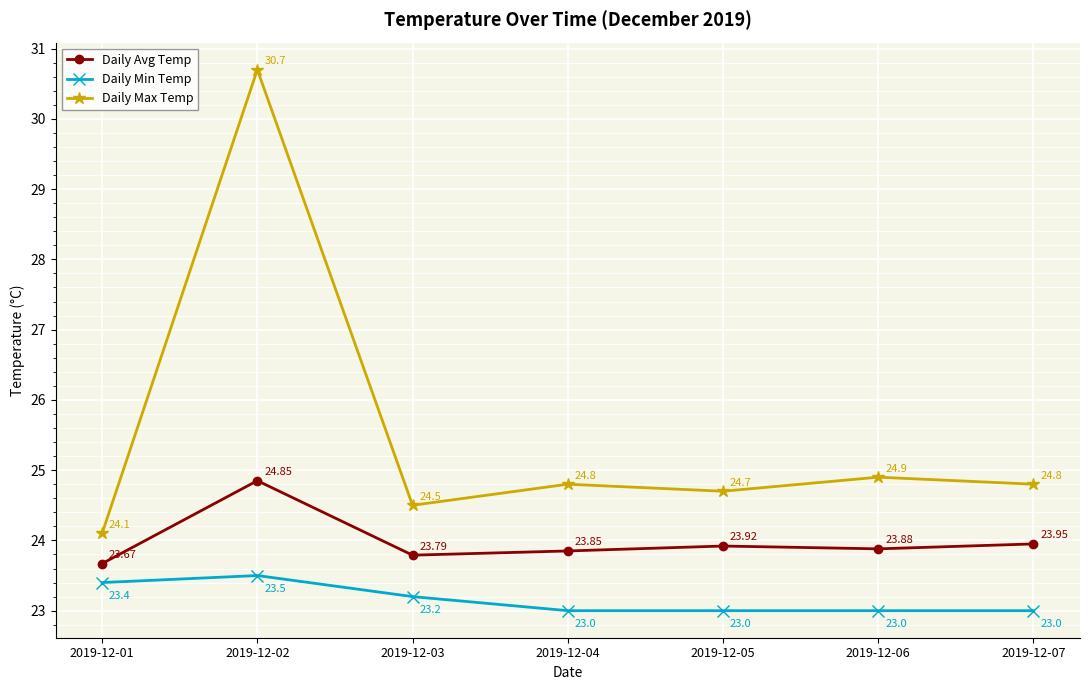

List the series in order of their overall mean, highest first.

Daily Max Temp, Daily Avg Temp, Daily Min Temp